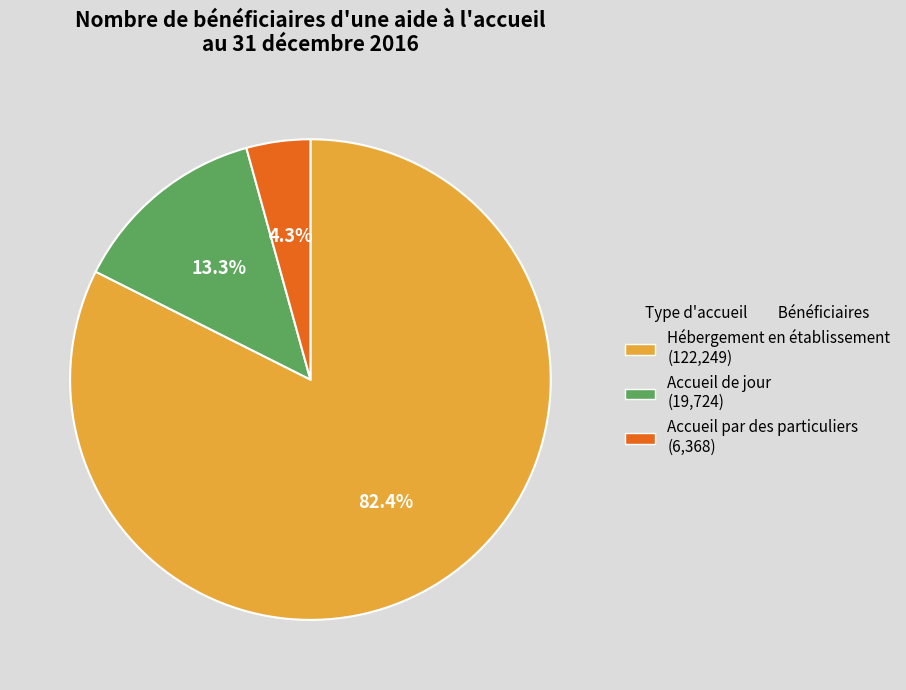

Which slice is the largest?

Hébergement en établissement